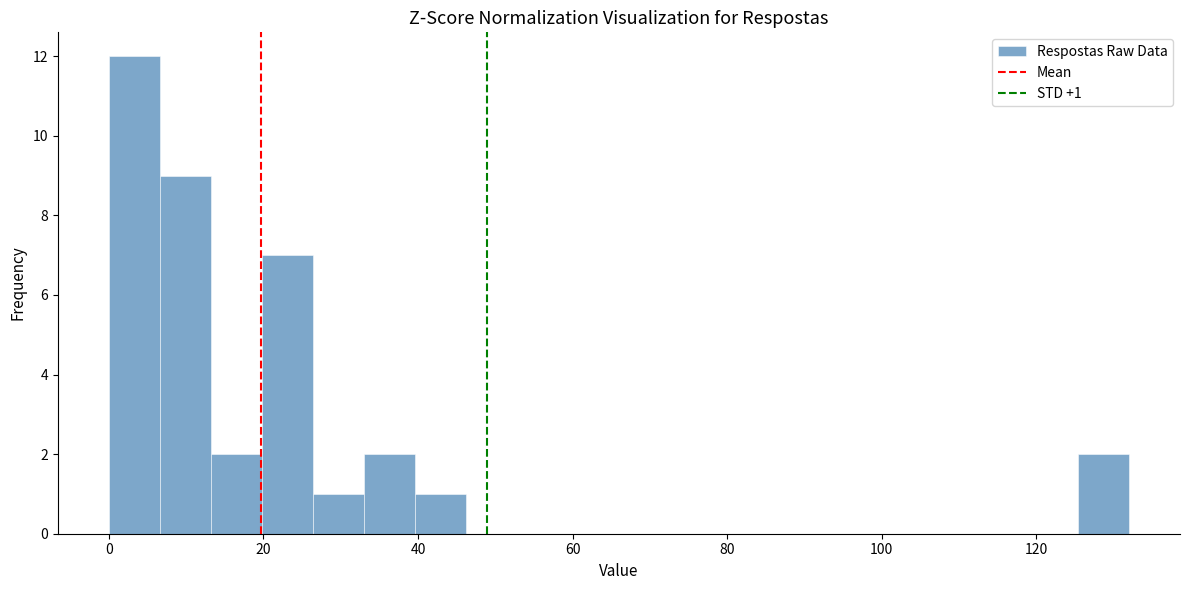

Around what value on the x-axis is the tallest bar? Give the approximate position of its centre, as read against the axis.

4